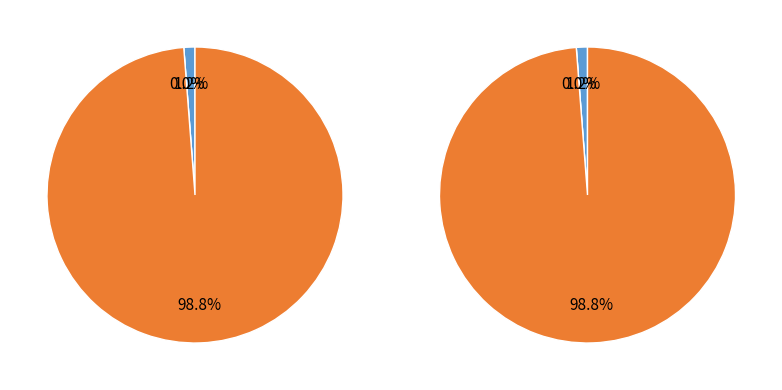

To the nearest percent, what is the difference between the Gambia and Nigeria slice percentages?

1%